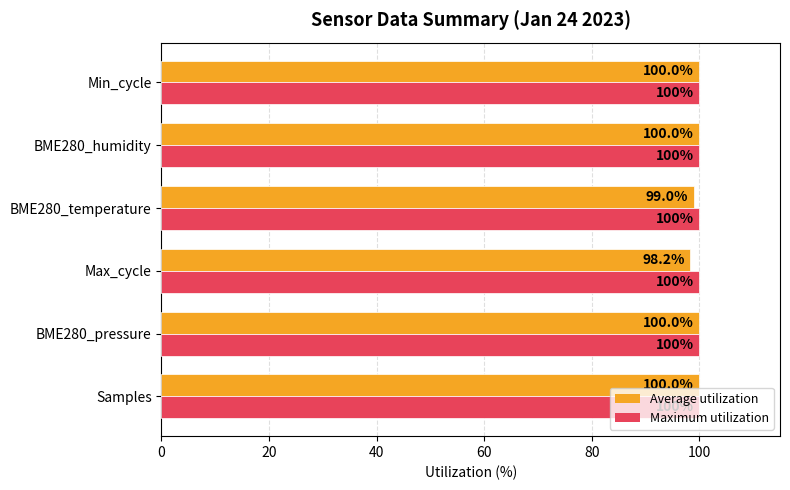

What is the lowest value of the Maximum utilization series?

100.0